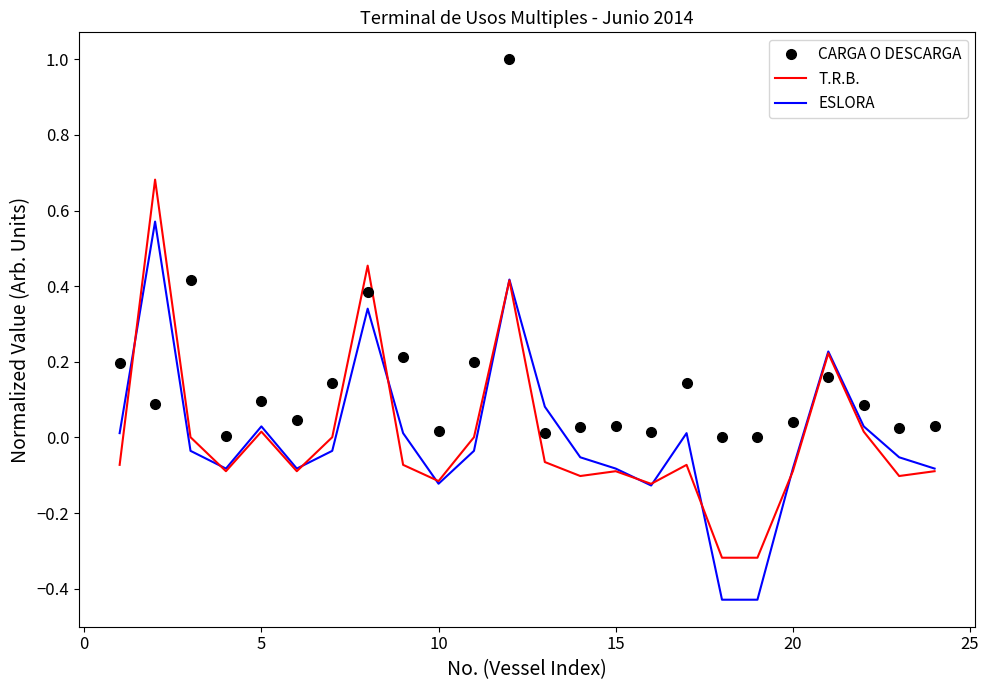

Which series has the largest total across all categories?

CARGA O DESCARGA